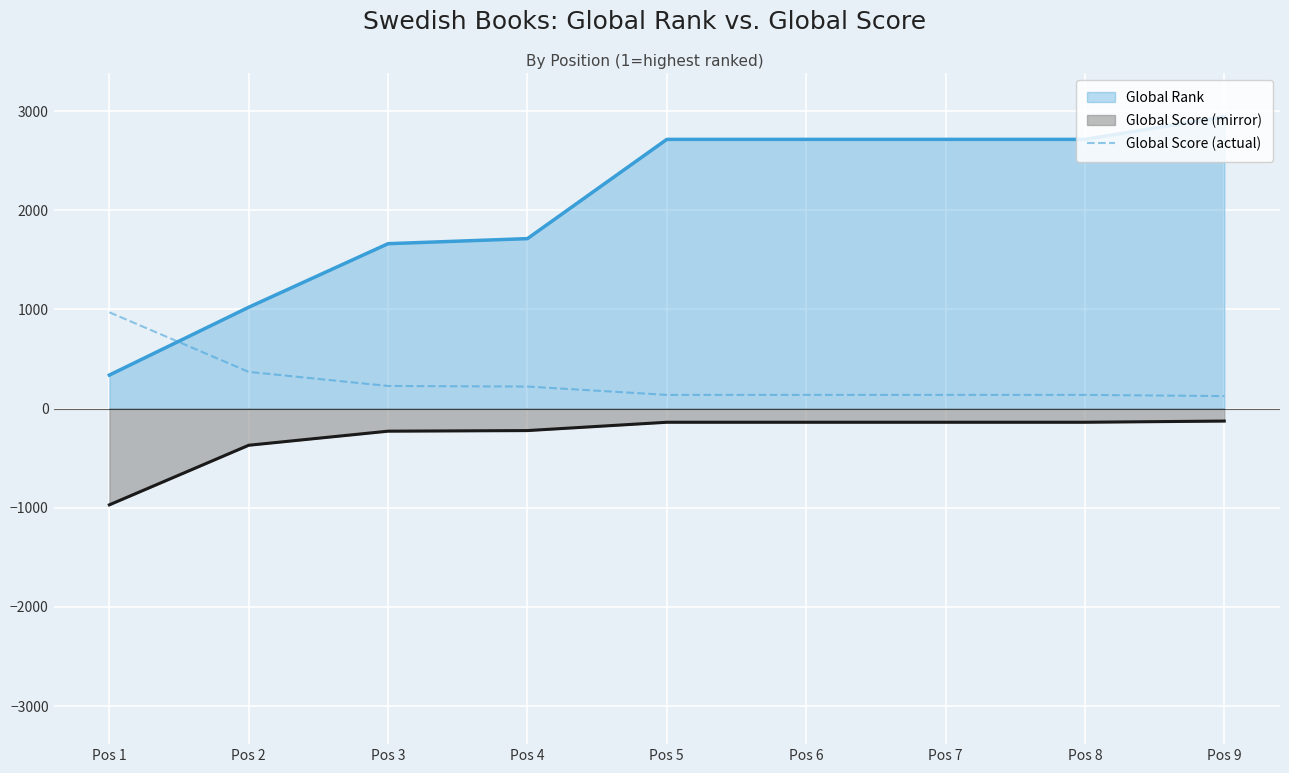

What is the difference between the maximum and minimum values in the Global Score (mirror) series?

845